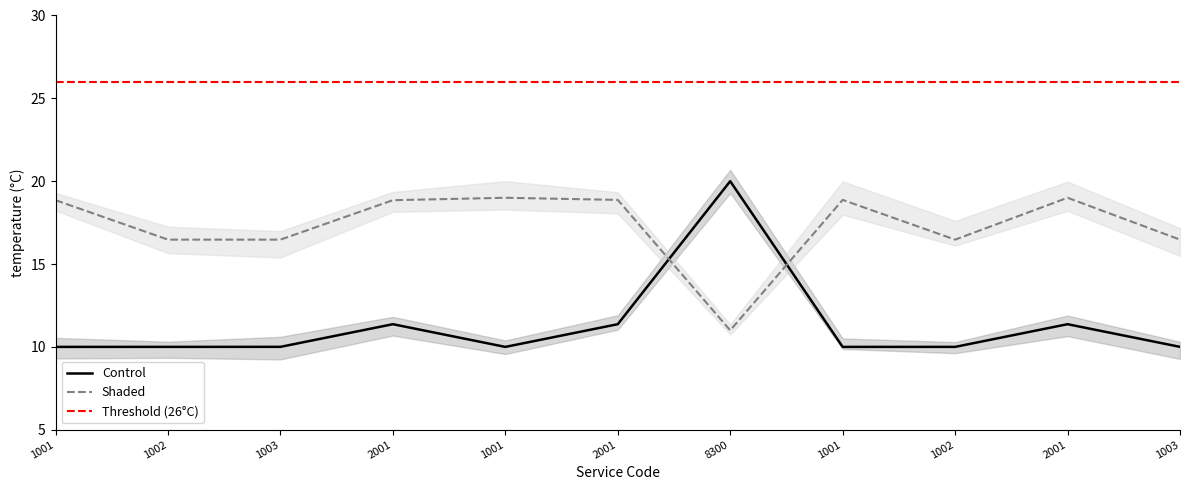

Where is the first local minimum for Control?

1001